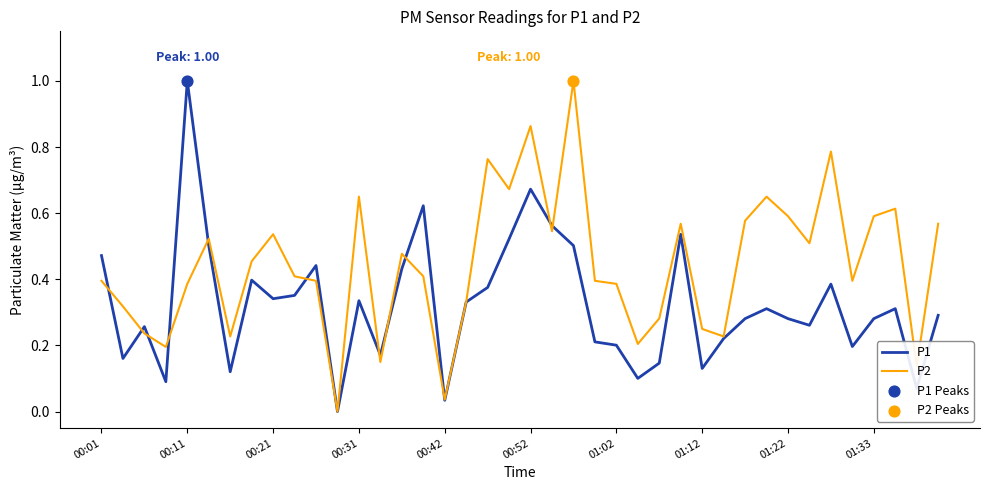

What is the maximum value shown in the chart?

1.0